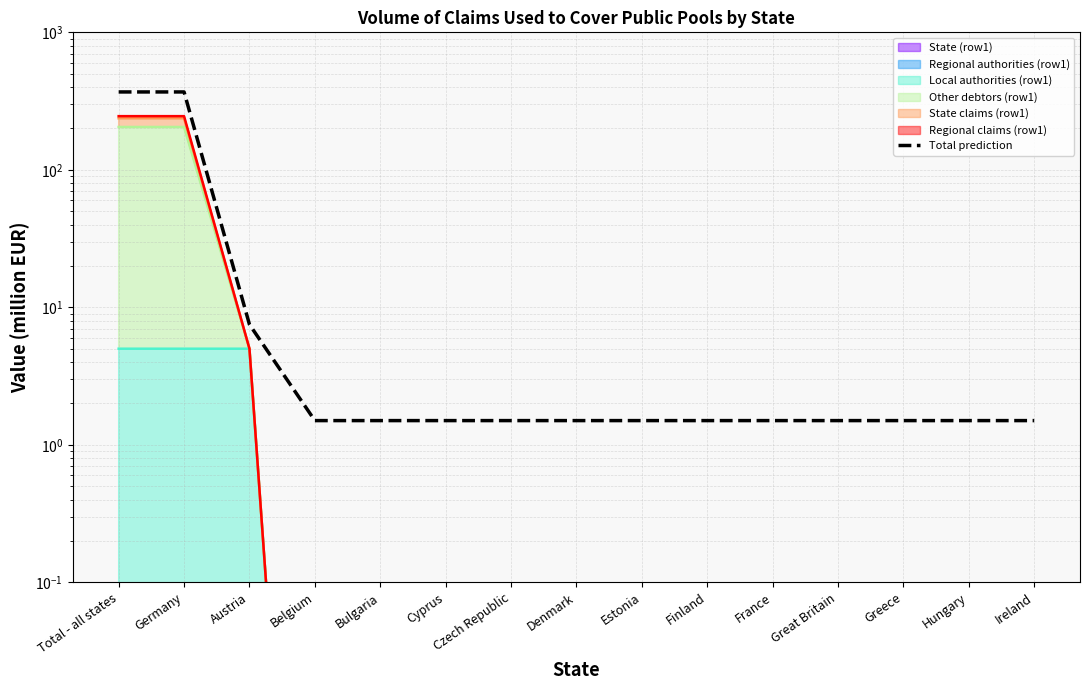

Does the chart have visible grid lines?

Yes